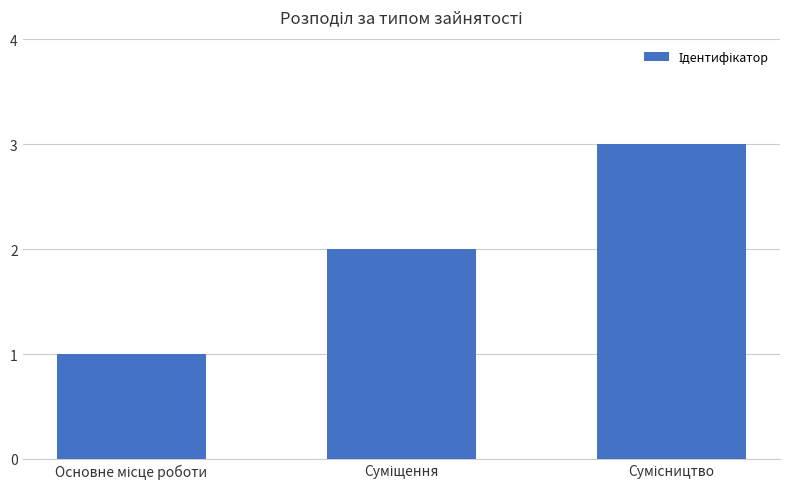

What is the maximum value shown in the chart?

3